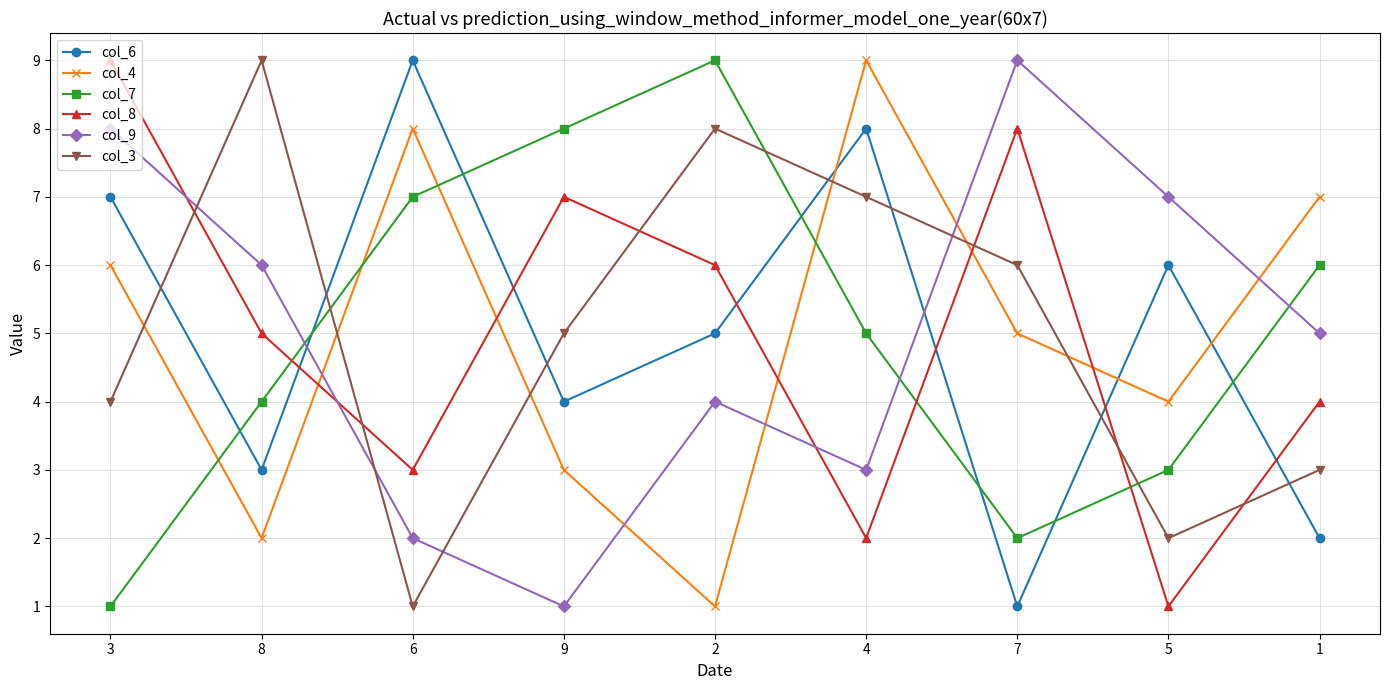

Which series changed the most between 9 and 7?

col_9